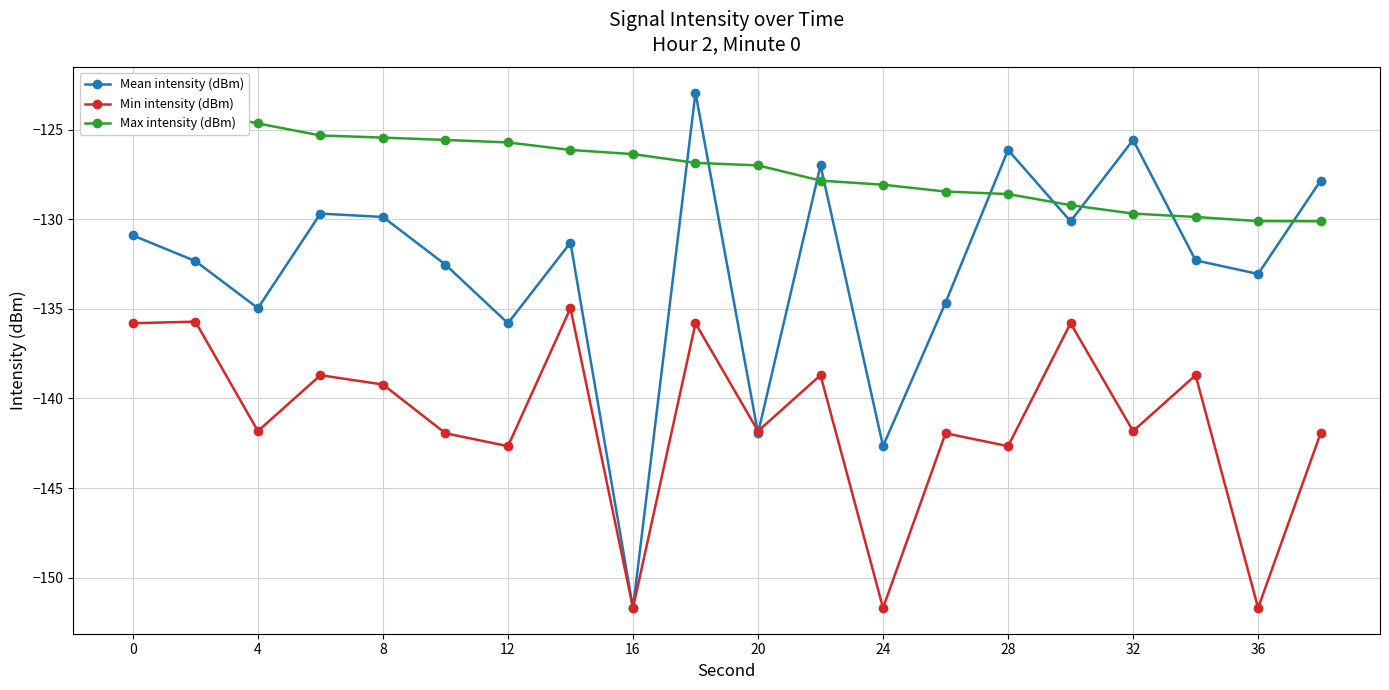

At how many categories does at least one series exceed -138?

20